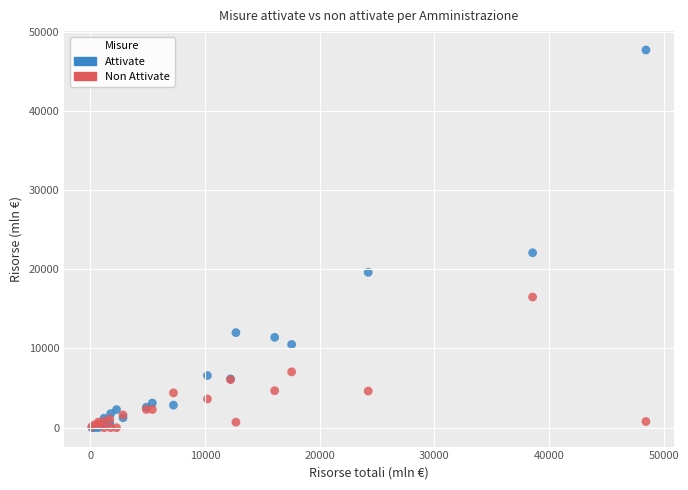

Across all series, what Y value is closest to 23840?

22083.6